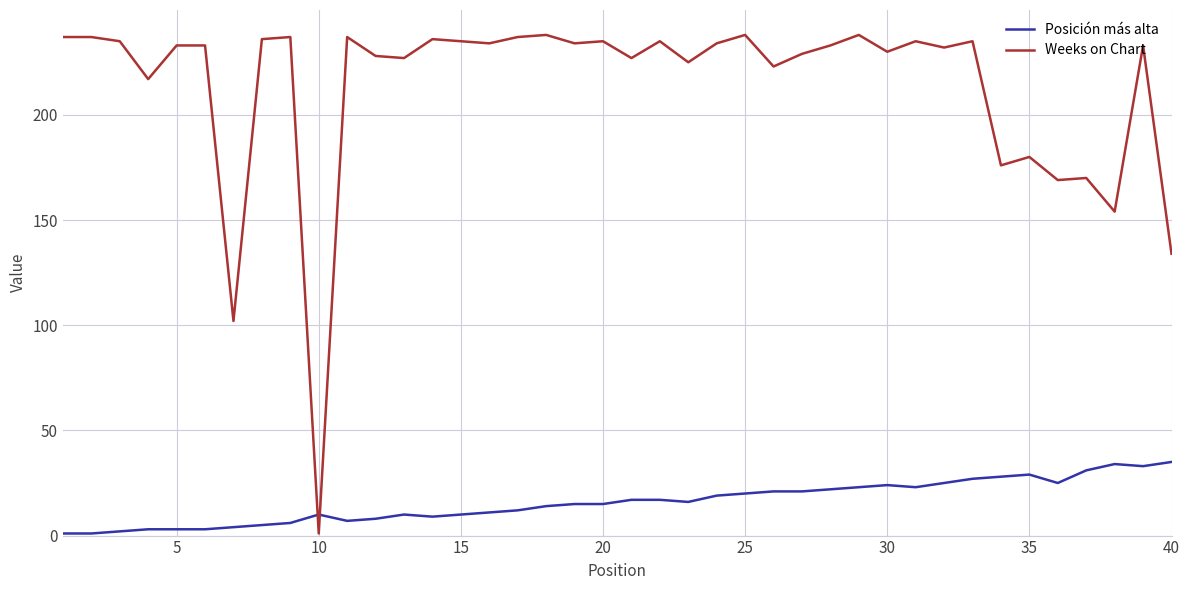

Which series has the largest total across all categories?

Weeks on Chart